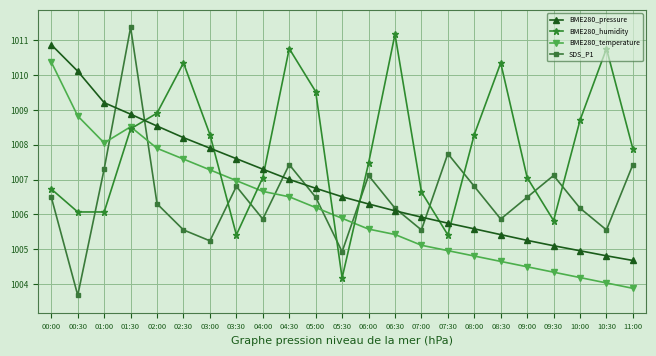

Does the chart have visible grid lines?

Yes